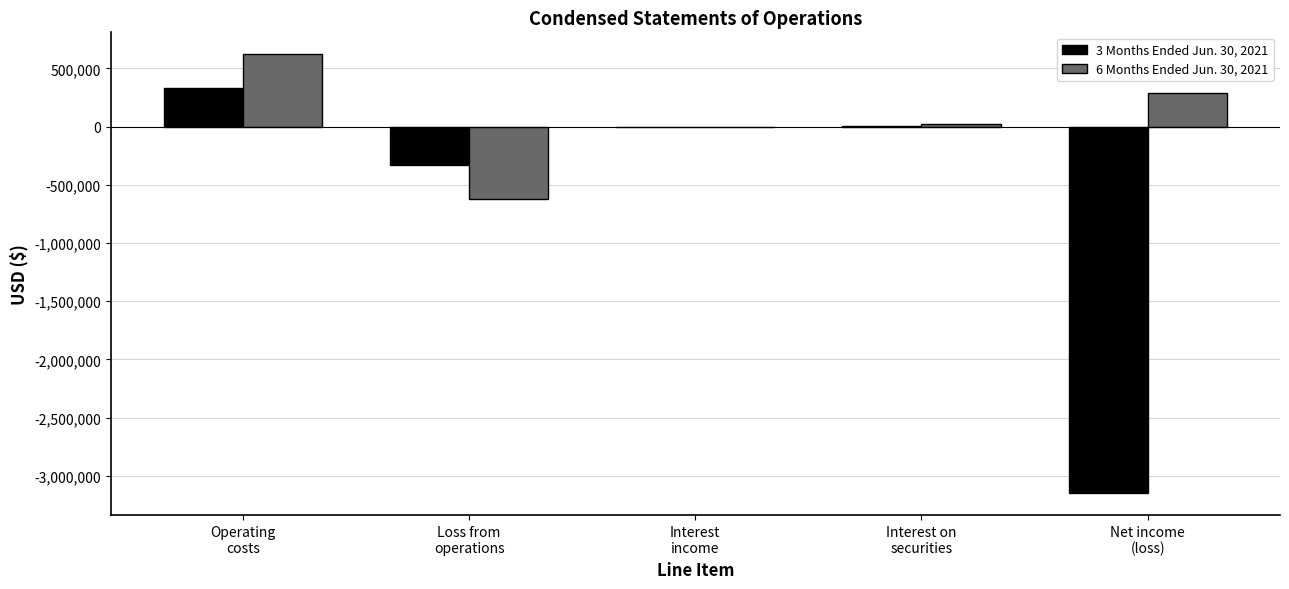

Count the number of categories in the chart.

5